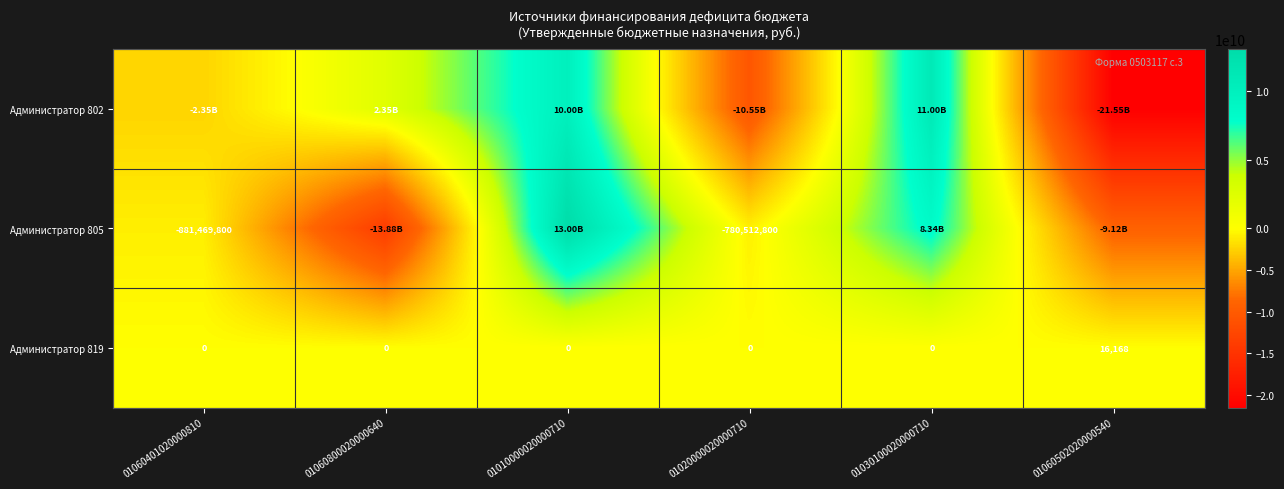

How many categories are shown in the chart?

6